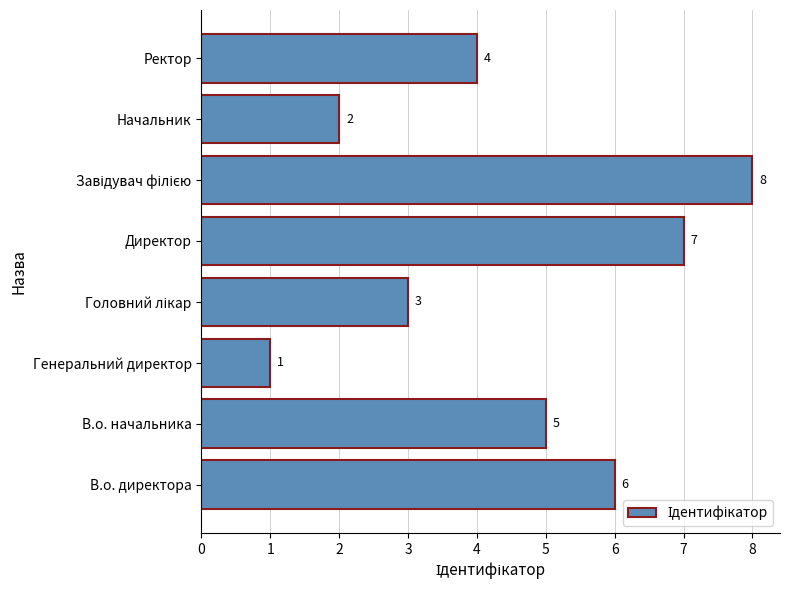

What is the difference between the maximum and minimum values?

7